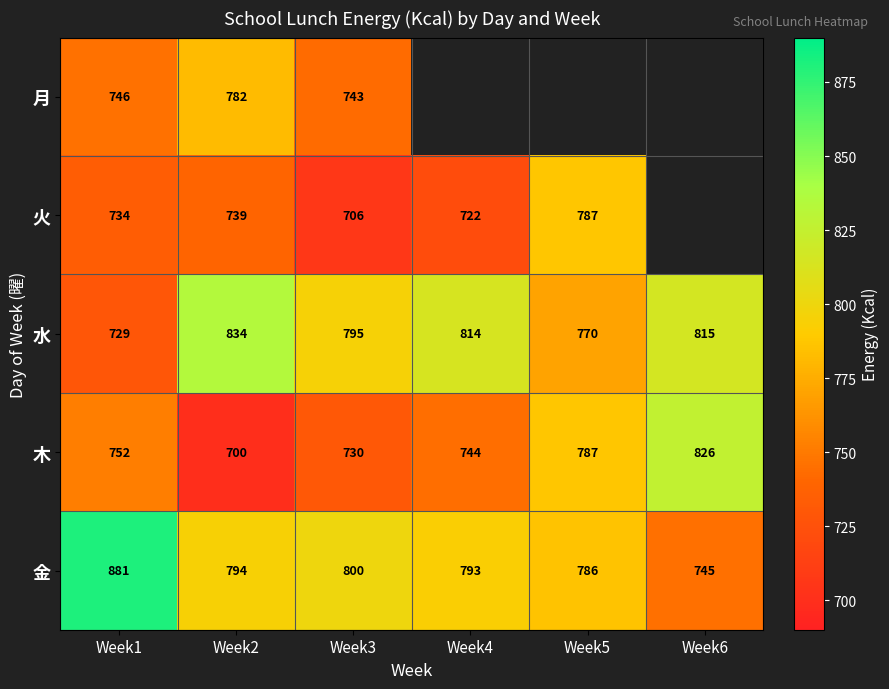

What is the smallest value displayed?

700.0